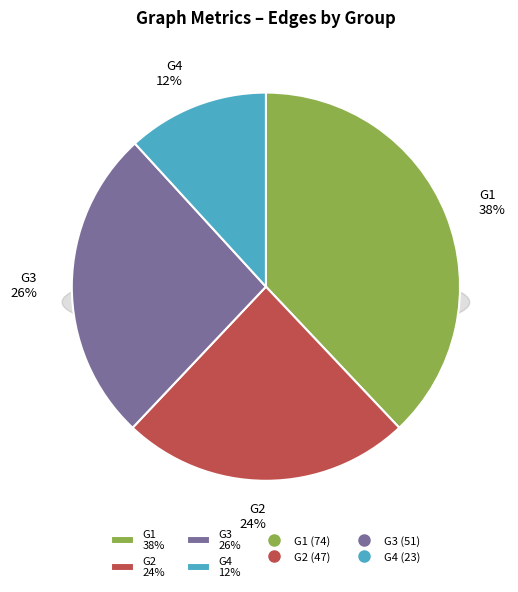

Do G3 and G4 together represent more than half of the pie?

No